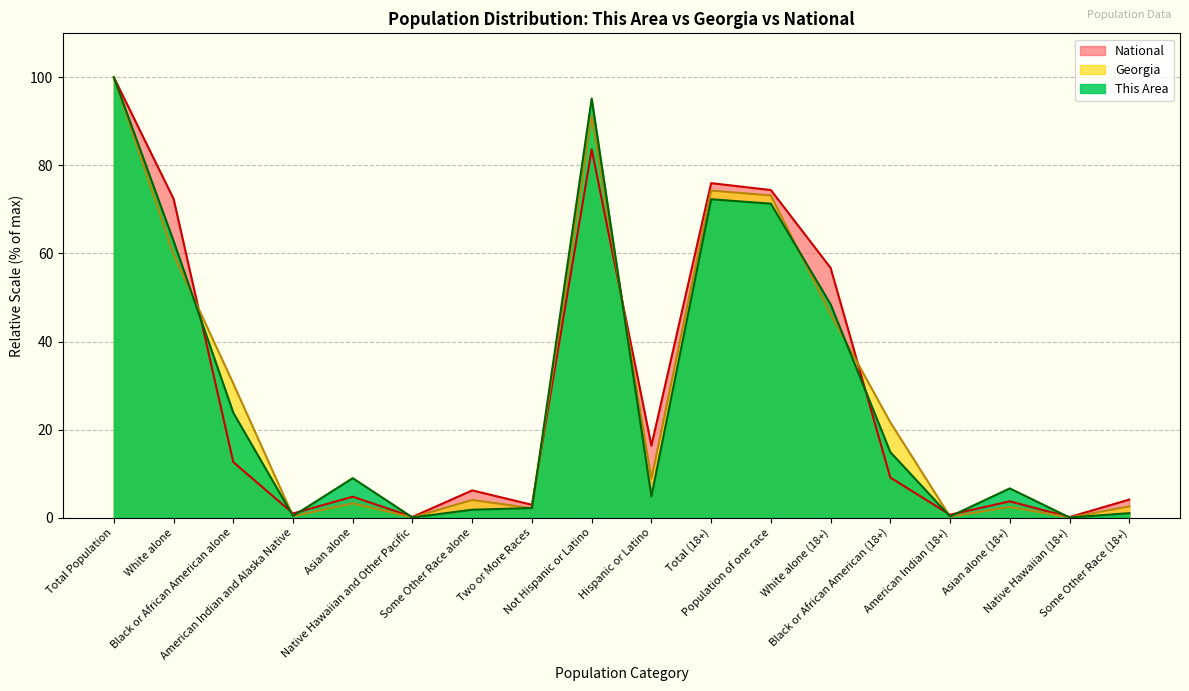

Reading right to left, what are all the values shown in this chart?

This Area: Some Other Race (18+)=1.0	Native Hawaiian (18+)=0.0	Asian alone (18+)=6.6	American Indian (18+)=0.3	Black or African American (18+)=14.9	White alone (18+)=48.5	Population of one race=71.3	Total (18+)=72.3	Hispanic or Latino=4.8	Not Hispanic or Latino=95.2	Two or More Races=2.2	Some Other Race alone=1.8	Native Hawaiian and Other Pacific=0.0	Asian alone=9.0	American Indian and Alaska Native=0.4	Black or African American alone=23.8	White alone=62.8	Total Population=100.0
Georgia: Some Other Race (18+)=2.5	Native Hawaiian (18+)=0.0	Asian alone (18+)=2.4	American Indian (18+)=0.2	Black or African American (18+)=21.7	White alone (18+)=46.3	Population of one race=73.2	Total (18+)=74.3	Hispanic or Latino=8.8	Not Hispanic or Latino=91.2	Two or More Races=2.1	Some Other Race alone=4.0	Native Hawaiian and Other Pacific=0.1	Asian alone=3.2	American Indian and Alaska Native=0.3	Black or African American alone=30.5	White alone=59.7	Total Population=100.0
National: Some Other Race (18+)=4.1	Native Hawaiian (18+)=0.1	Asian alone (18+)=3.7	American Indian (18+)=0.7	Black or African American (18+)=9.1	White alone (18+)=56.7	Population of one race=74.4	Total (18+)=76.0	Hispanic or Latino=16.3	Not Hispanic or Latino=83.7	Two or More Races=2.9	Some Other Race alone=6.2	Native Hawaiian and Other Pacific=0.2	Asian alone=4.8	American Indian and Alaska Native=0.9	Black or African American alone=12.6	White alone=72.4	Total Population=100.0